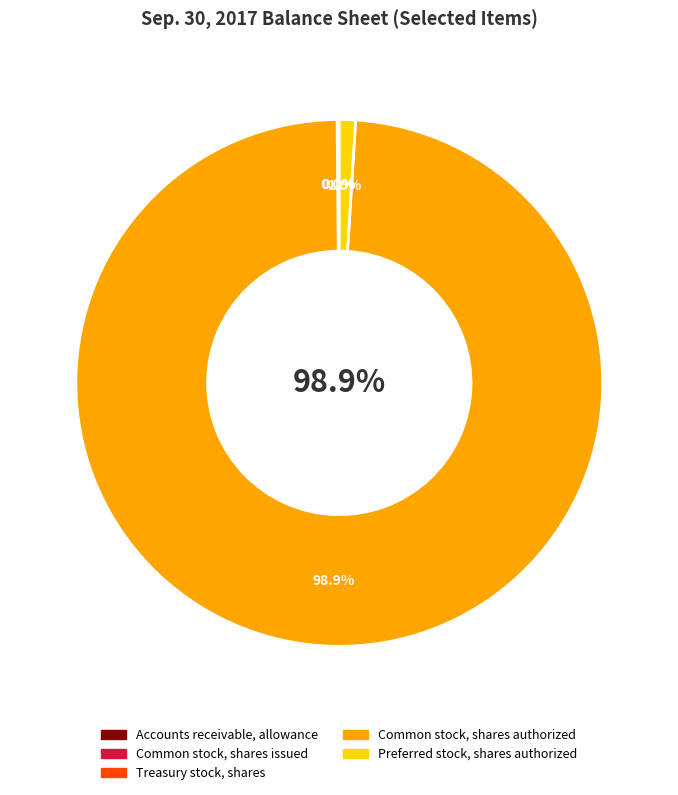

Which slice represents more than half of the pie?

Common stock, shares authorized